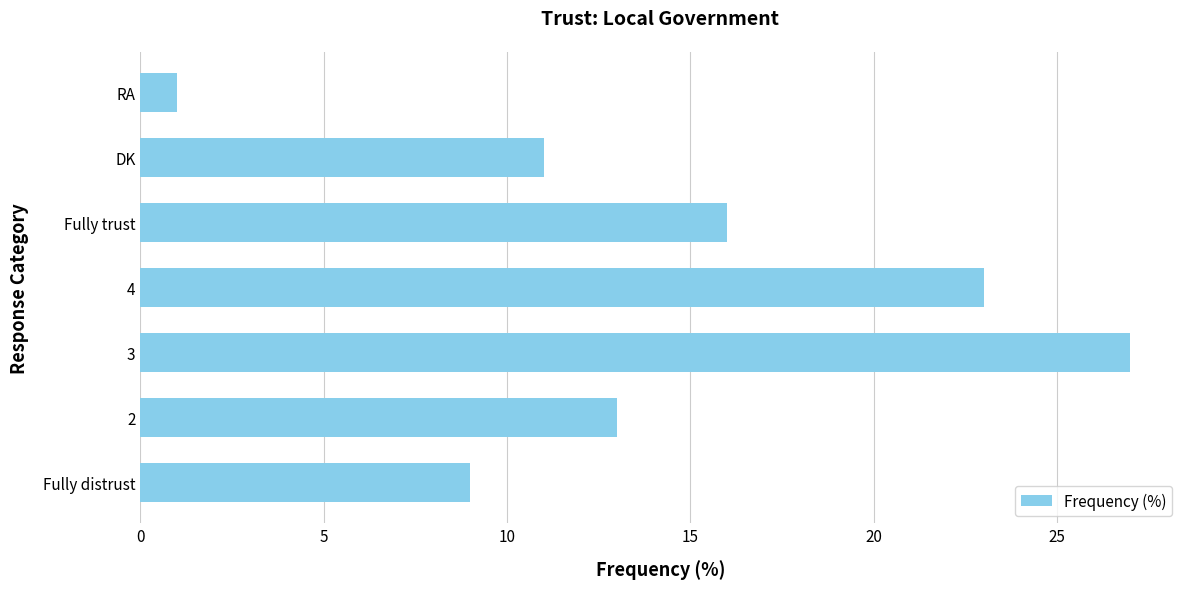

Reading bottom to top, list all the values displayed in this chart.

Fully distrust=9	2=13	3=27	4=23	Fully trust=16	DK=11	RA=1